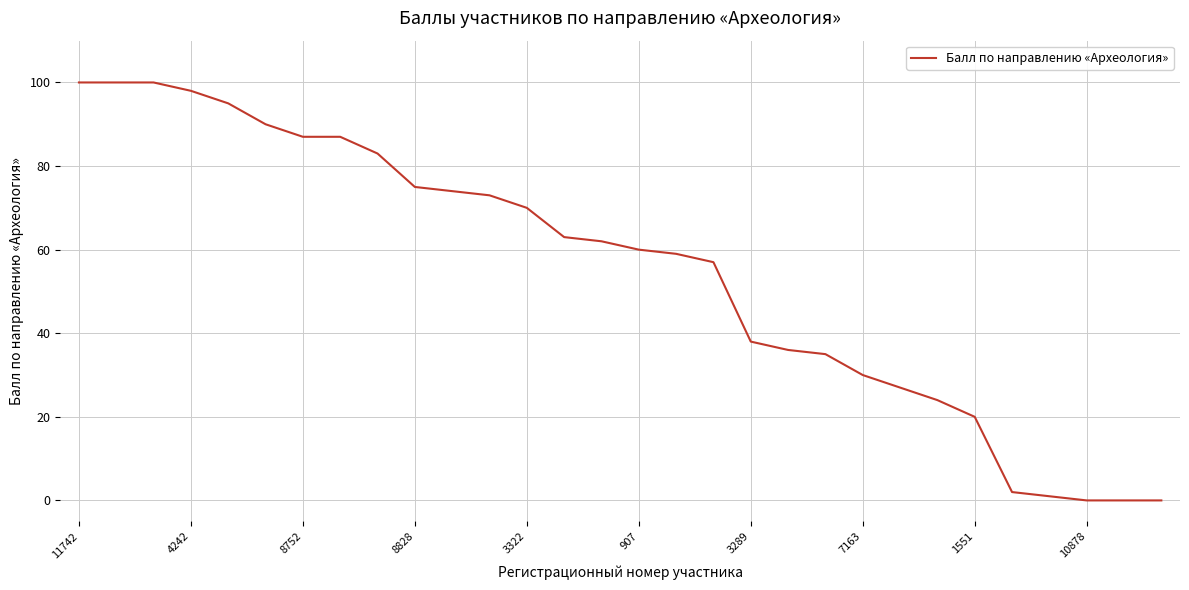

What is the maximum value shown in the chart?

100